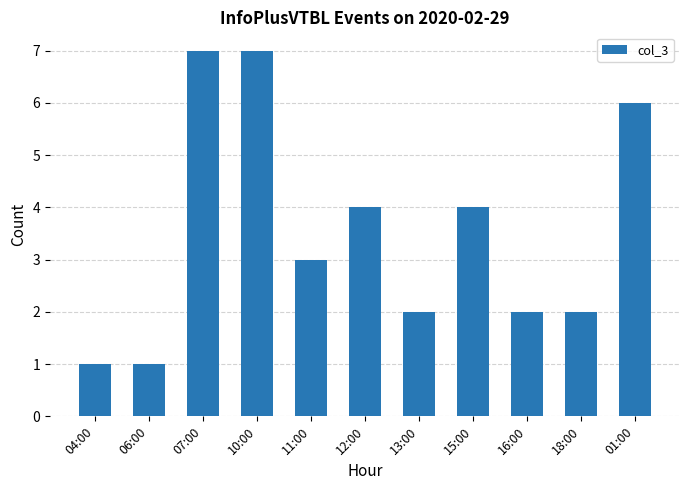

The chart shows a value of 3 at 18:00. True or false?

False